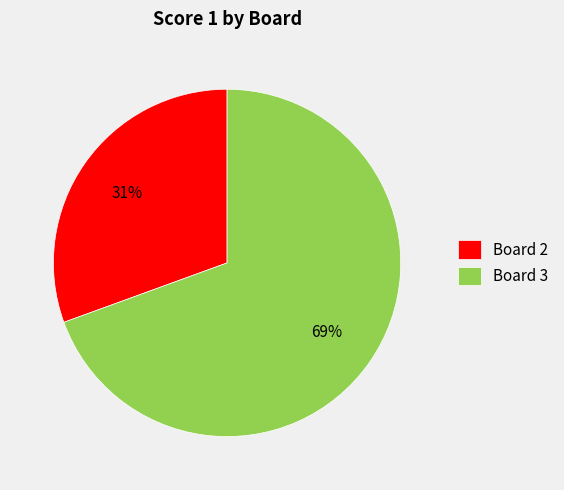

The Board 2 slice represents 31% of the pie. True or false?

True